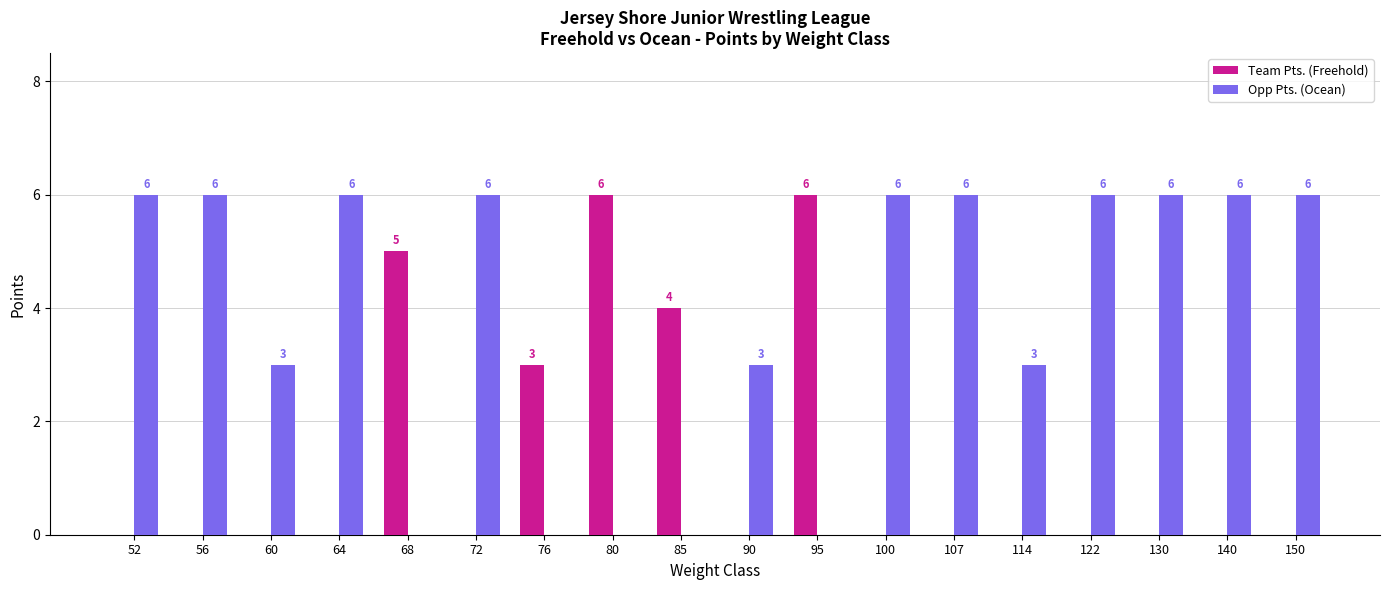

What is the maximum value shown in the chart?

6